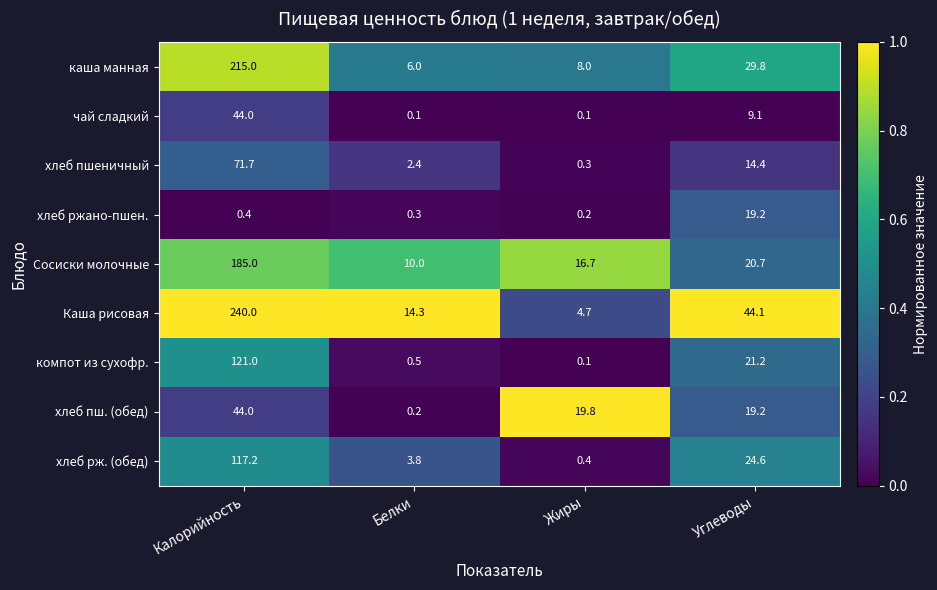

At which category is the sum across all series the highest?

Калорийность